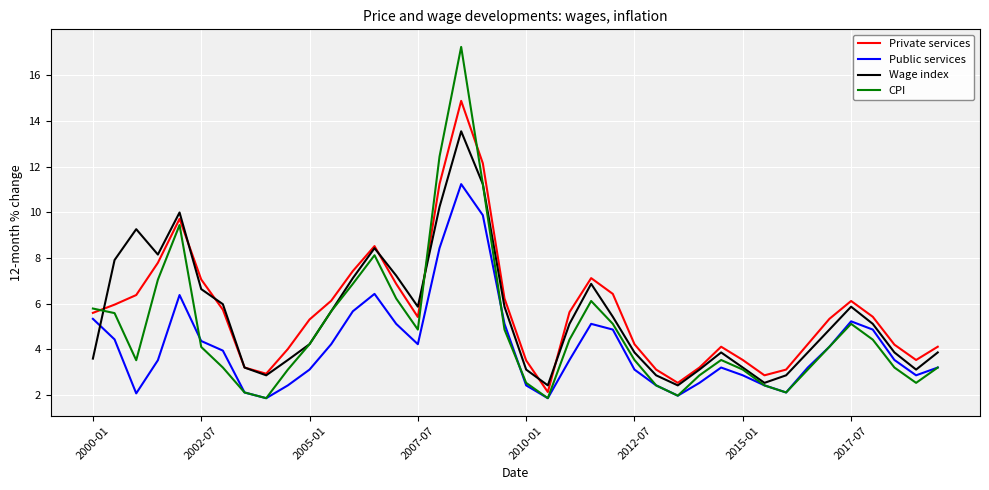

What is the minimum value shown in the chart?

1.9